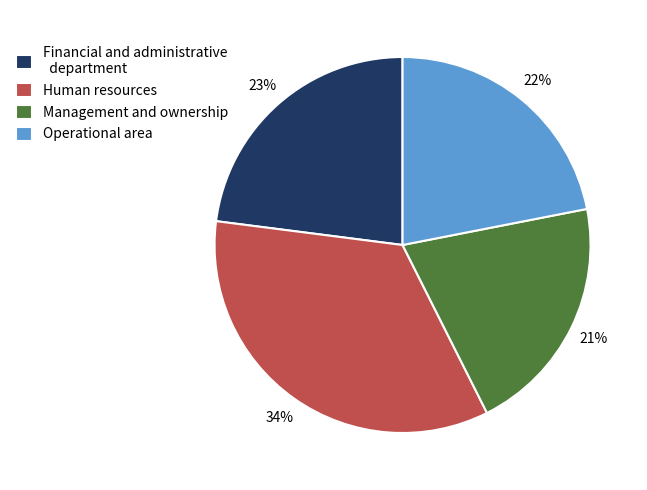

True or false: Human resources accounts for 23% of the total.

False